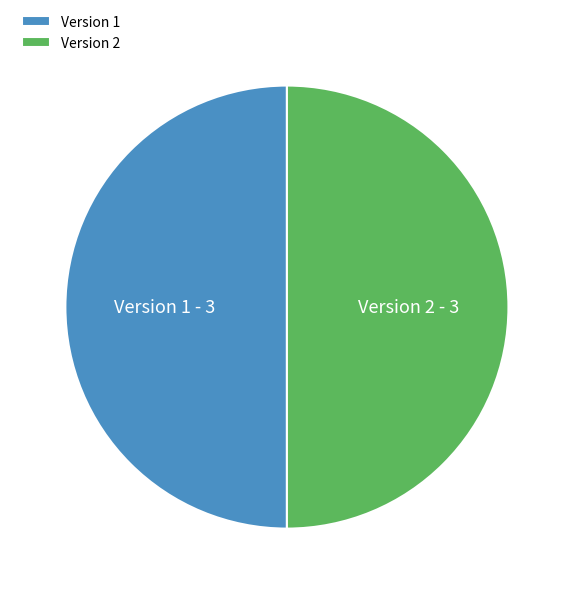

What is the ratio of the value at Version 1 to the value at Version 2?

1.0